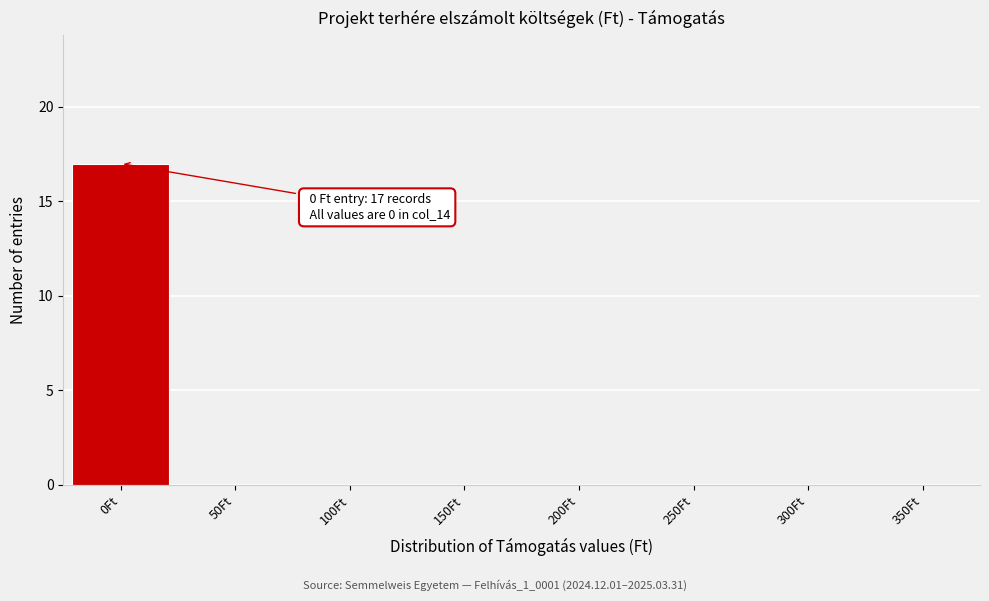

Which range on the x-axis has the tallest bar?

-25 to 25